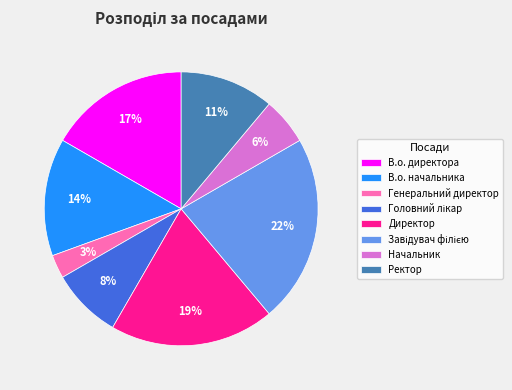

Does any single category account for the majority?

No